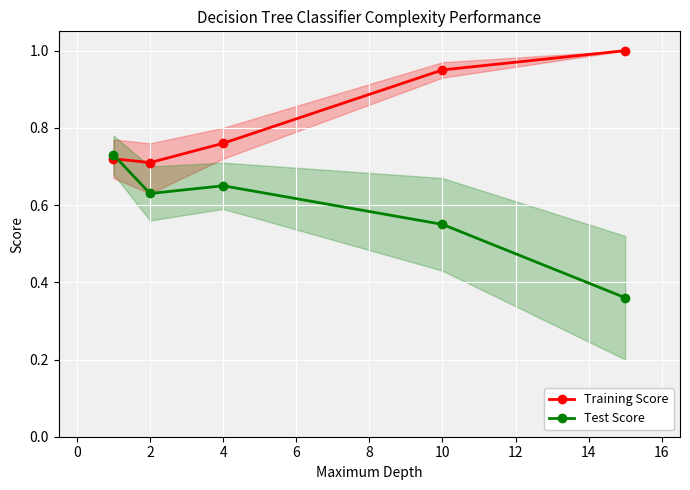

List the series in order of their overall mean, highest first.

Training Score, Test Score